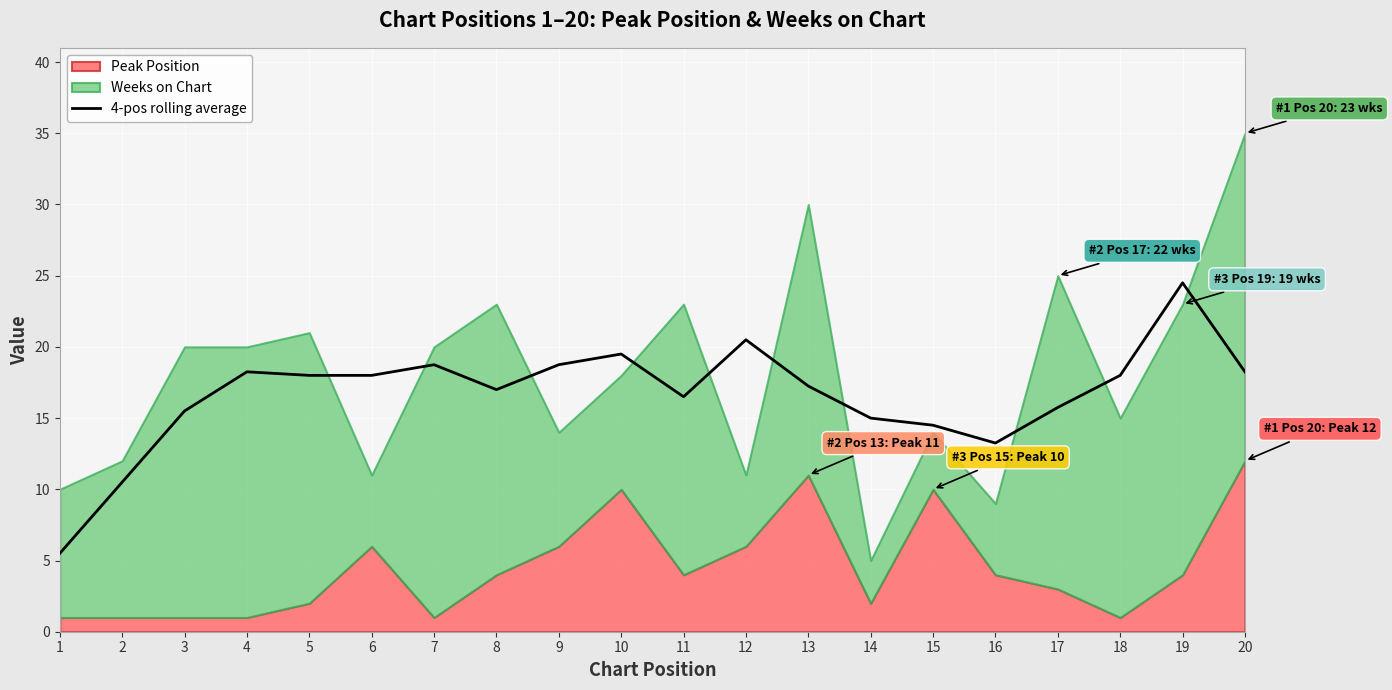

At which category does the chart reach its minimum across all series?

1